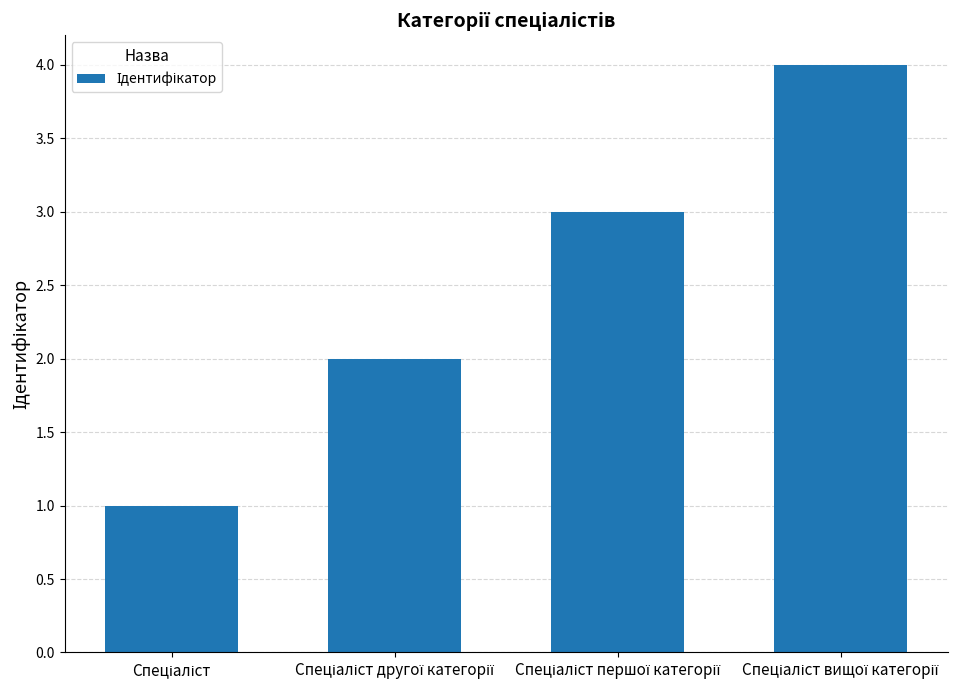

What is the difference between the maximum and minimum values?

3